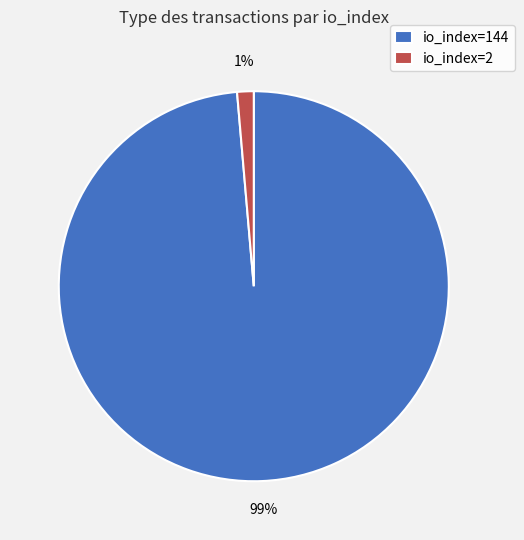

Rank the categories by value from highest to lowest.

io_index=144, io_index=2